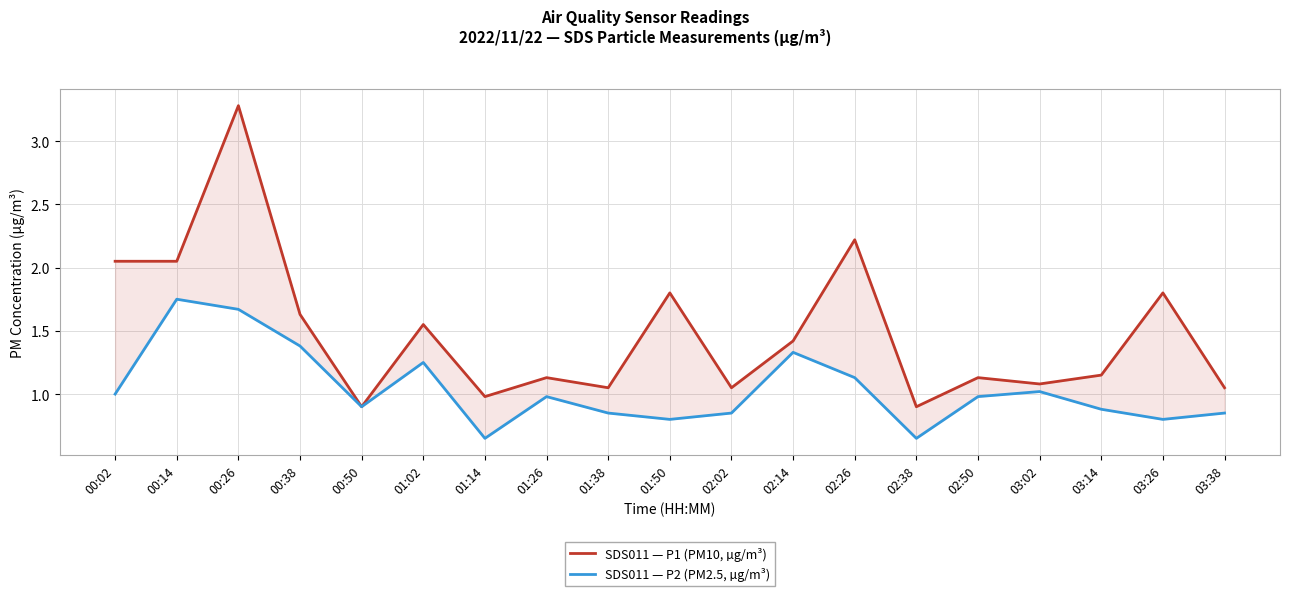

At which category does the chart reach its peak across all series?

00:26